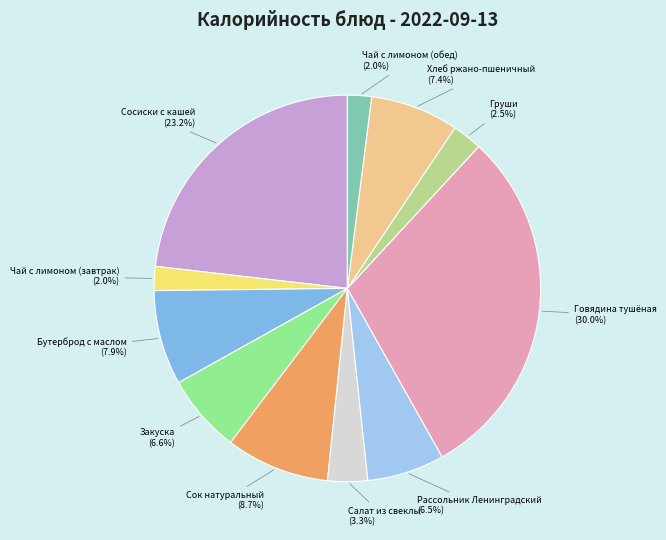

The Рассольник Ленинградский slice represents 1% of the pie. True or false?

False